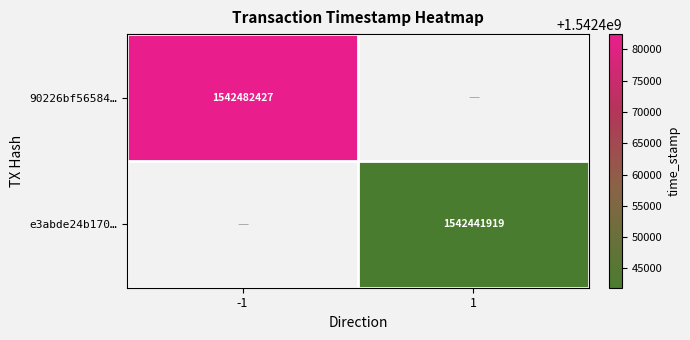

What is the smallest value displayed?

1542441919.0